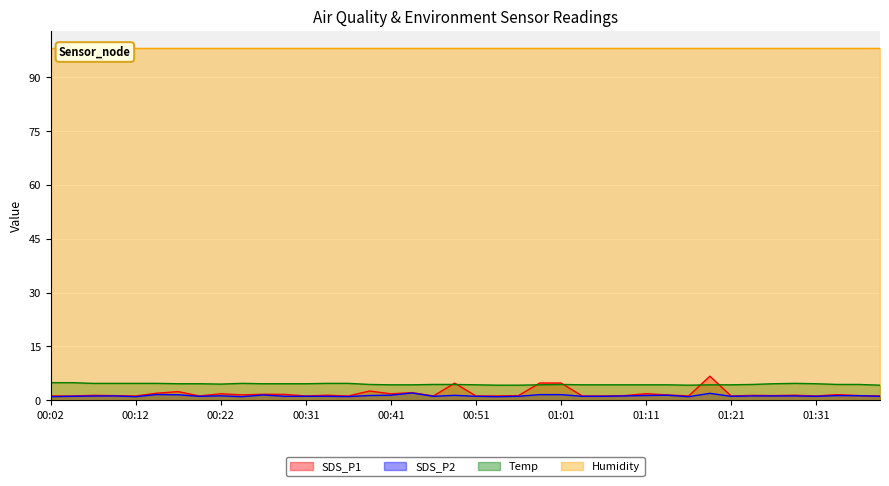

True or false: Temp and SDS_P2 intersect in this chart.

False